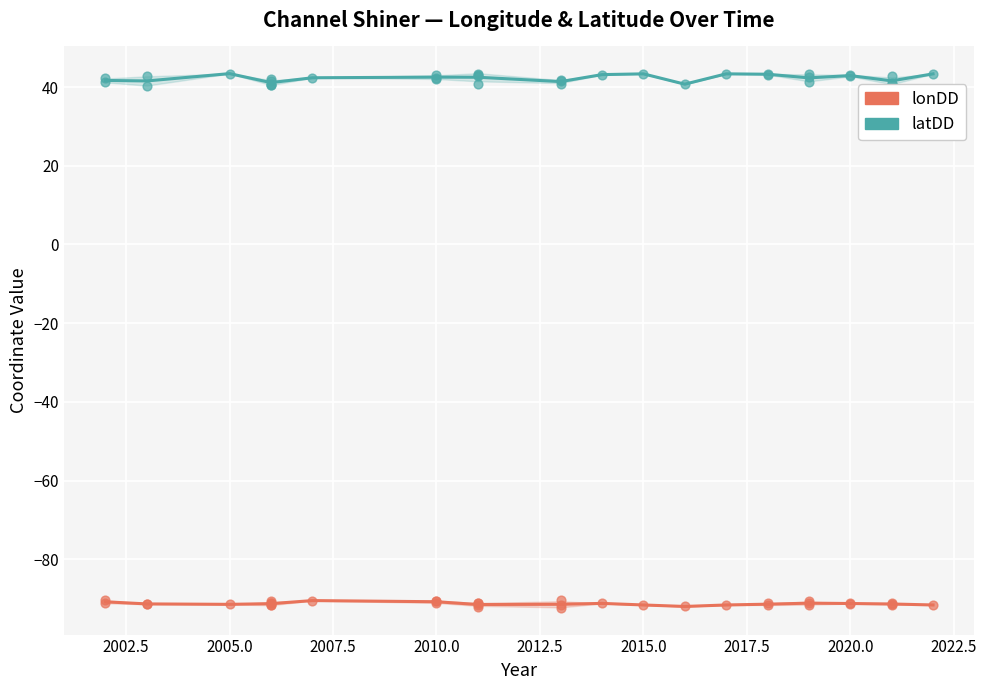

At how many categories does at least one series exceed -53?

17